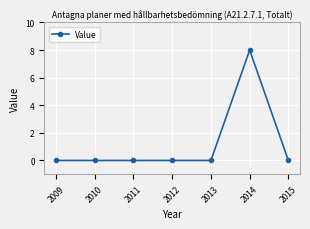

How many series are shown in this chart?

1